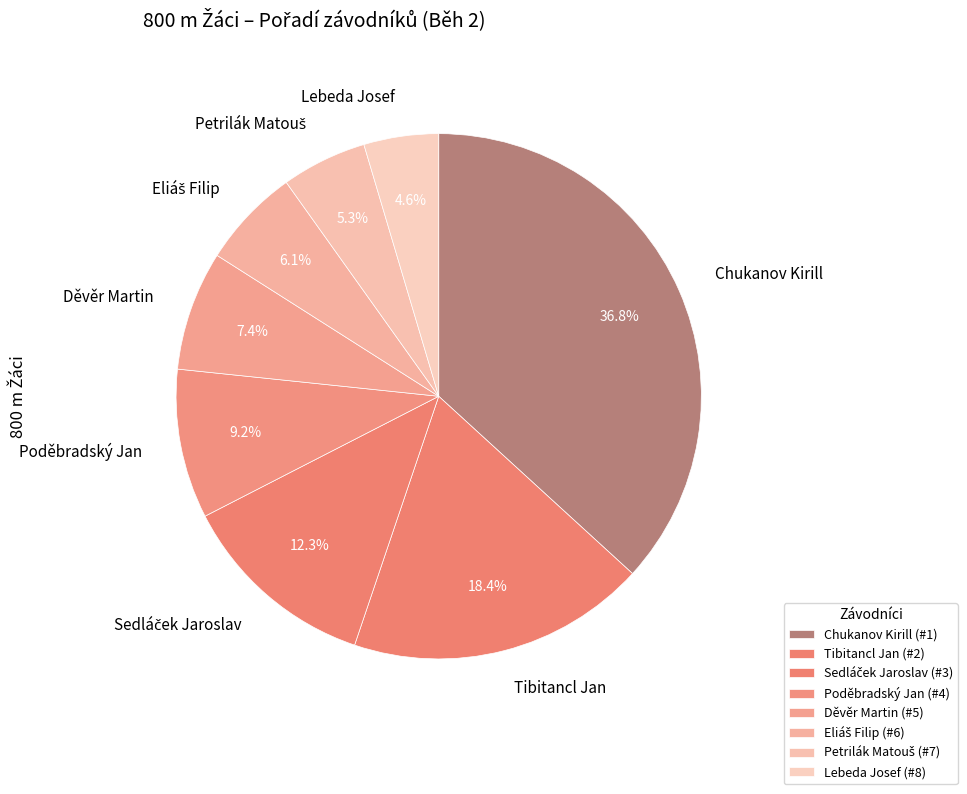

Is there a majority slice in this chart?

No